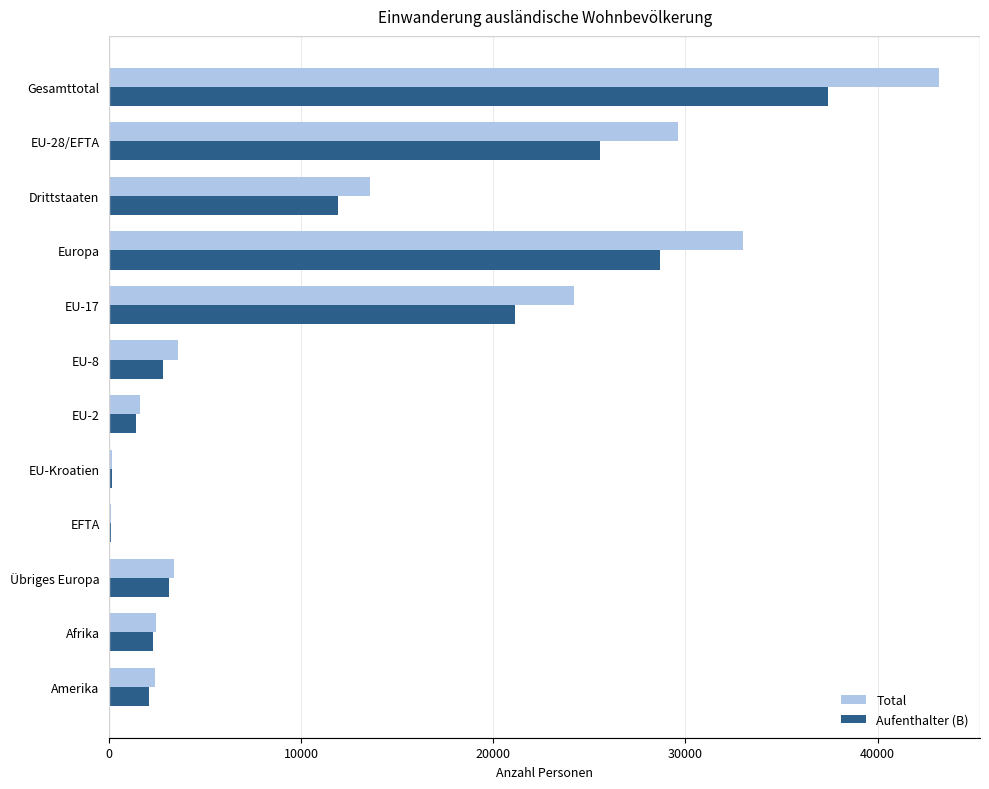

What is the sum of all Total values?

157083